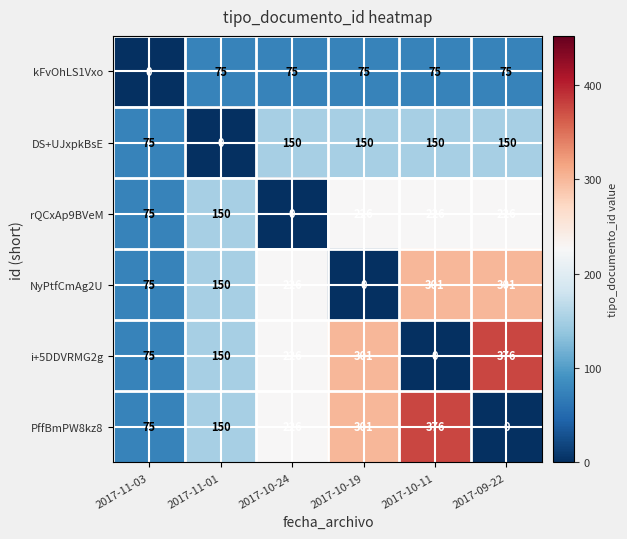

At how many categories does at least one series exceed 54?

6